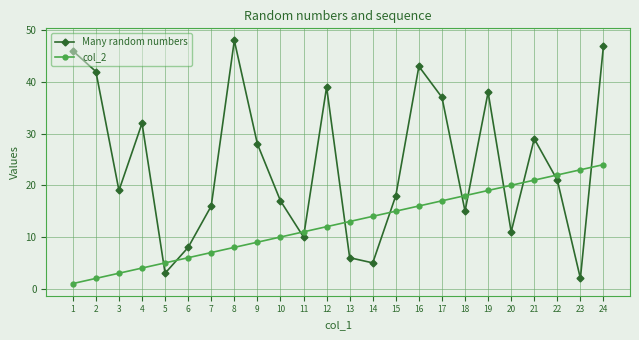

Is the value of col_2 at 3 greater than the value of Many random numbers at 24?

No